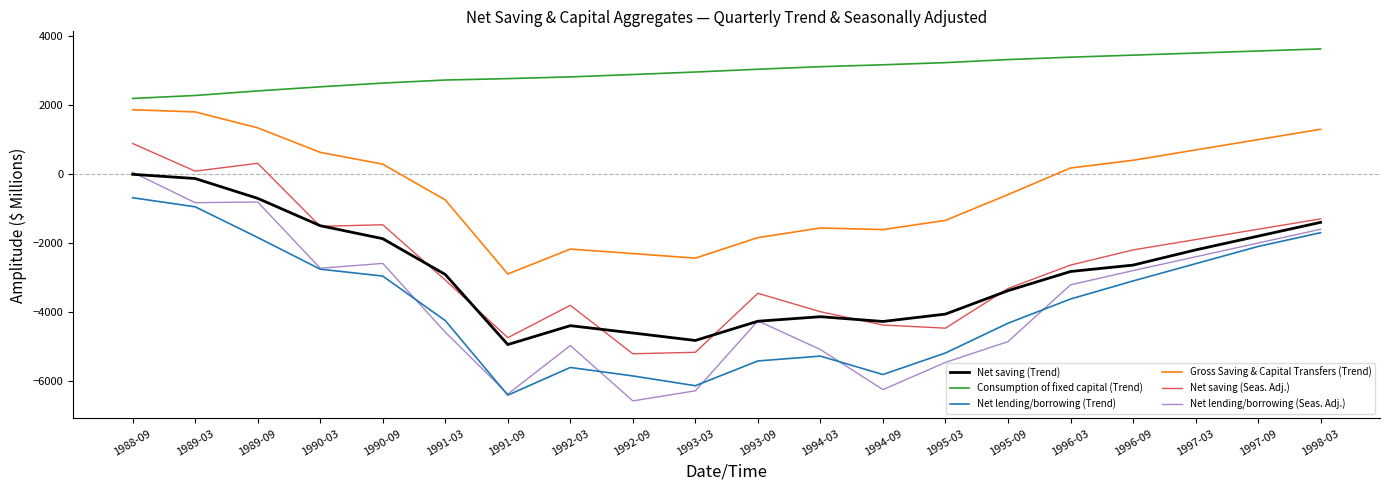

Rank the series at 1995-03 from highest to lowest value.

Consumption of fixed capital (Trend), Gross Saving & Capital Transfers (Trend), Net saving (Trend), Net saving (Seas. Adj.), Net lending/borrowing (Trend), Net lending/borrowing (Seas. Adj.)